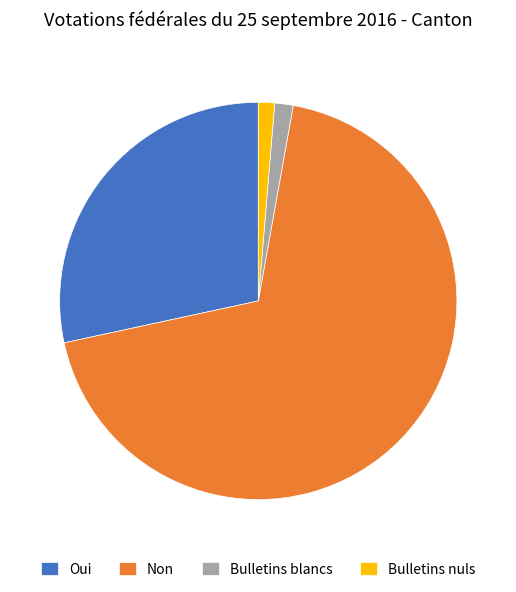

Does any single category account for the majority?

Yes